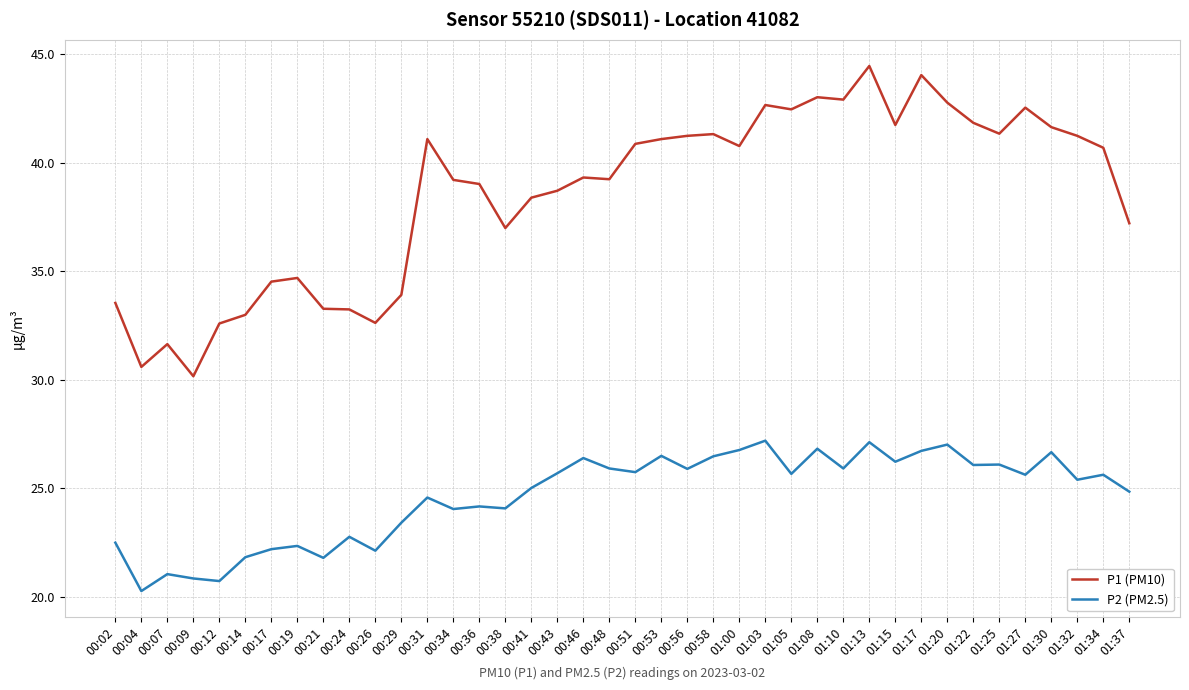

What is the minimum value for P1 (PM10)?

30.2